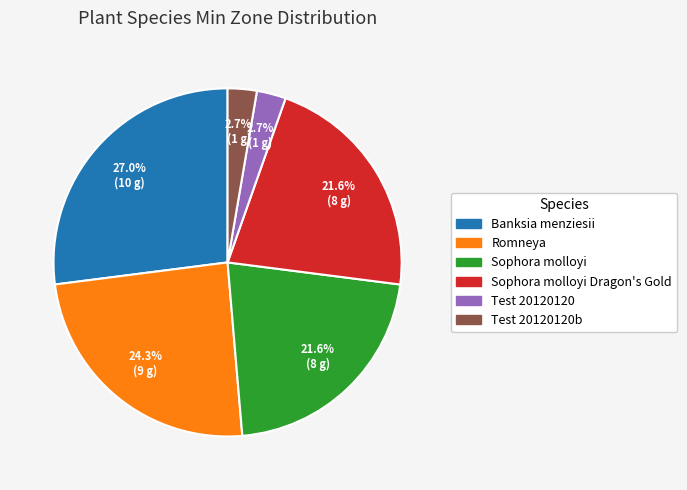

Count the number of slices in the pie.

6